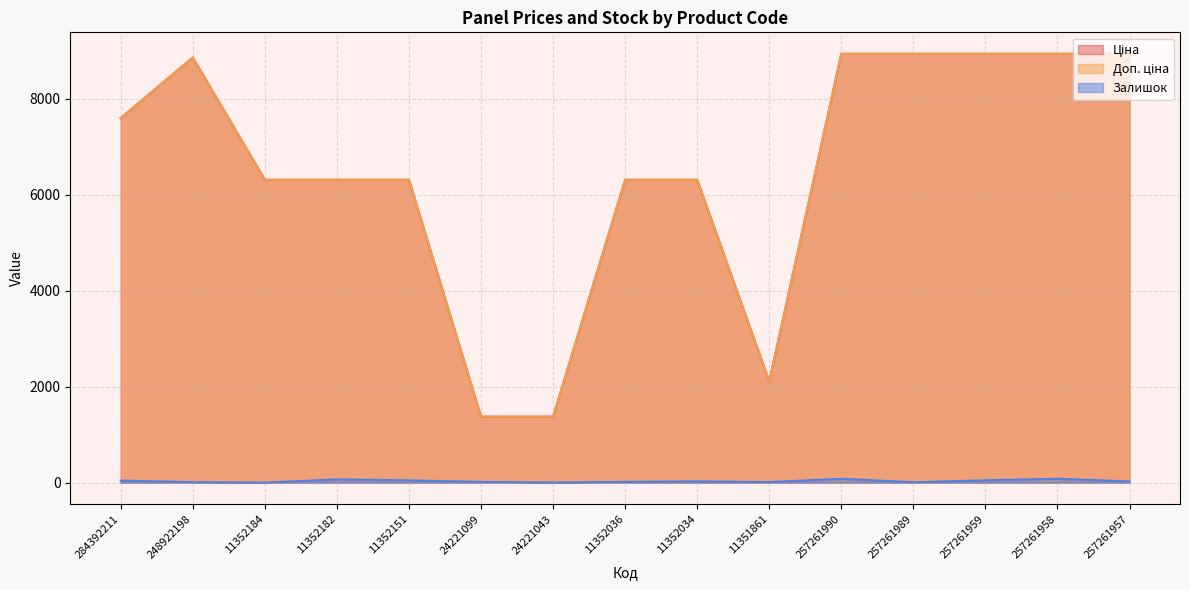

Where is Залишок nearest to the value 42?

284392211